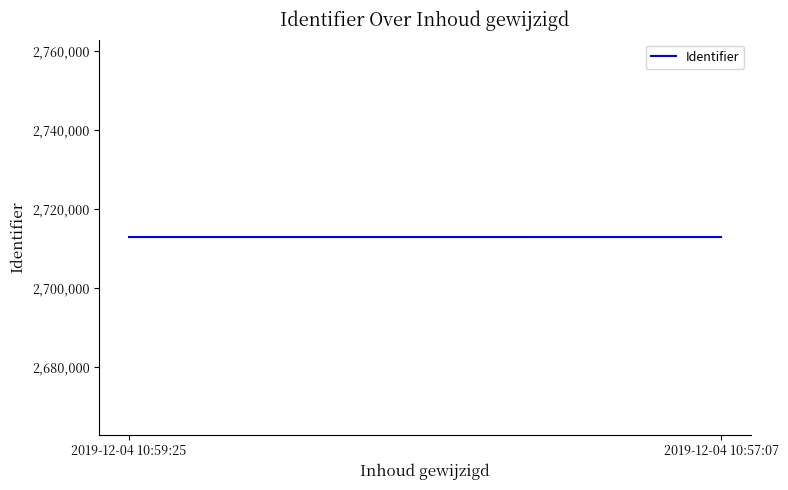

List the labels in order of value, largest first.

2019-12-04 10:57:07, 2019-12-04 10:59:25